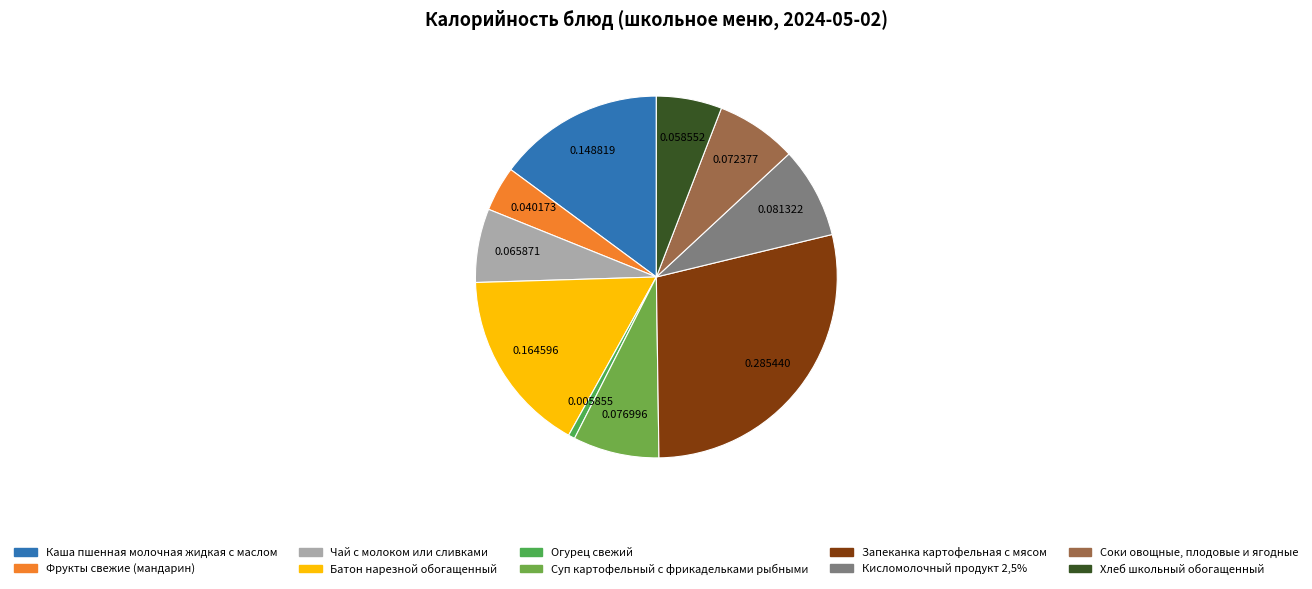

Rank the categories by value from highest to lowest.

Запеканка картофельная с мясом, Батон нарезной обогащенный, Каша пшенная молочная жидкая с маслом, Кисломолочный продукт 2,5%, Суп картофельный с фрикадельками рыбными, Соки овощные, плодовые и ягодные, Чай с молоком или сливками, Хлеб школьный обогащенный, Фрукты свежие (мандарин), Огурец свежий